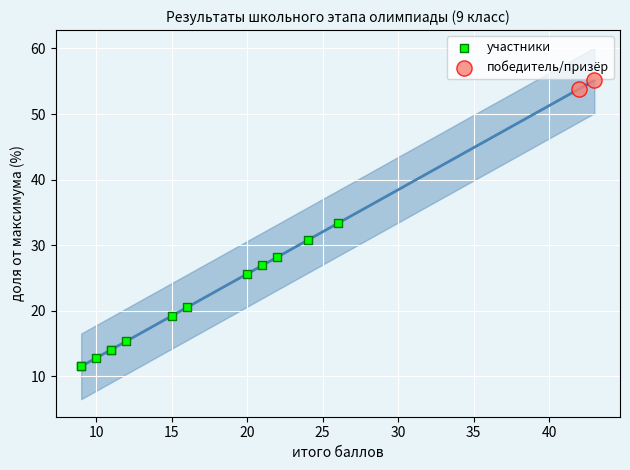

What are all the series names shown in the legend?

участники, победитель/призёр